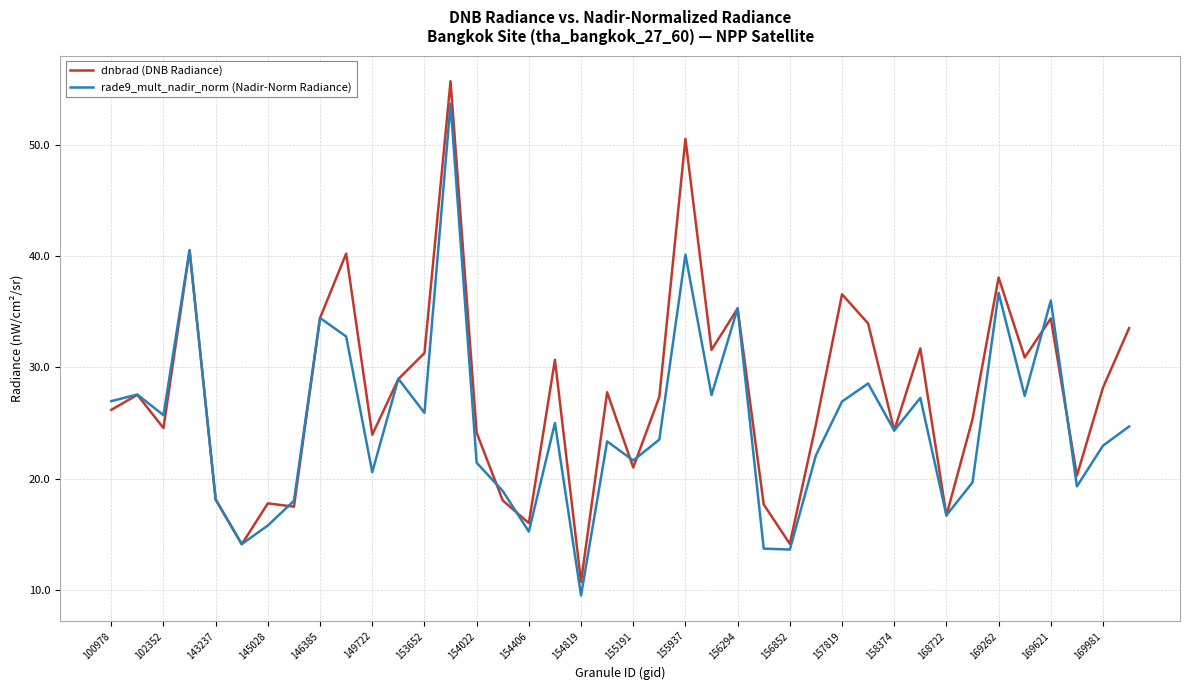

List the series in order of their overall mean, highest first.

dnbrad (DNB Radiance), rade9_mult_nadir_norm (Nadir-Norm Radiance)